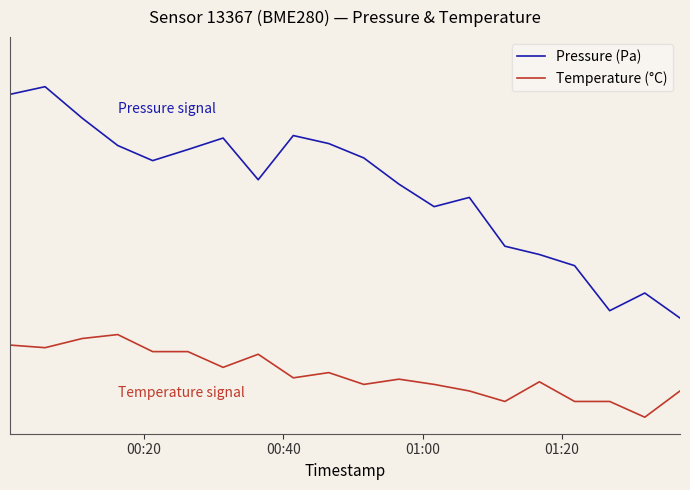

In Pressure (Pa), how many points are higher than both neighbors (excluding endpoints)?

5